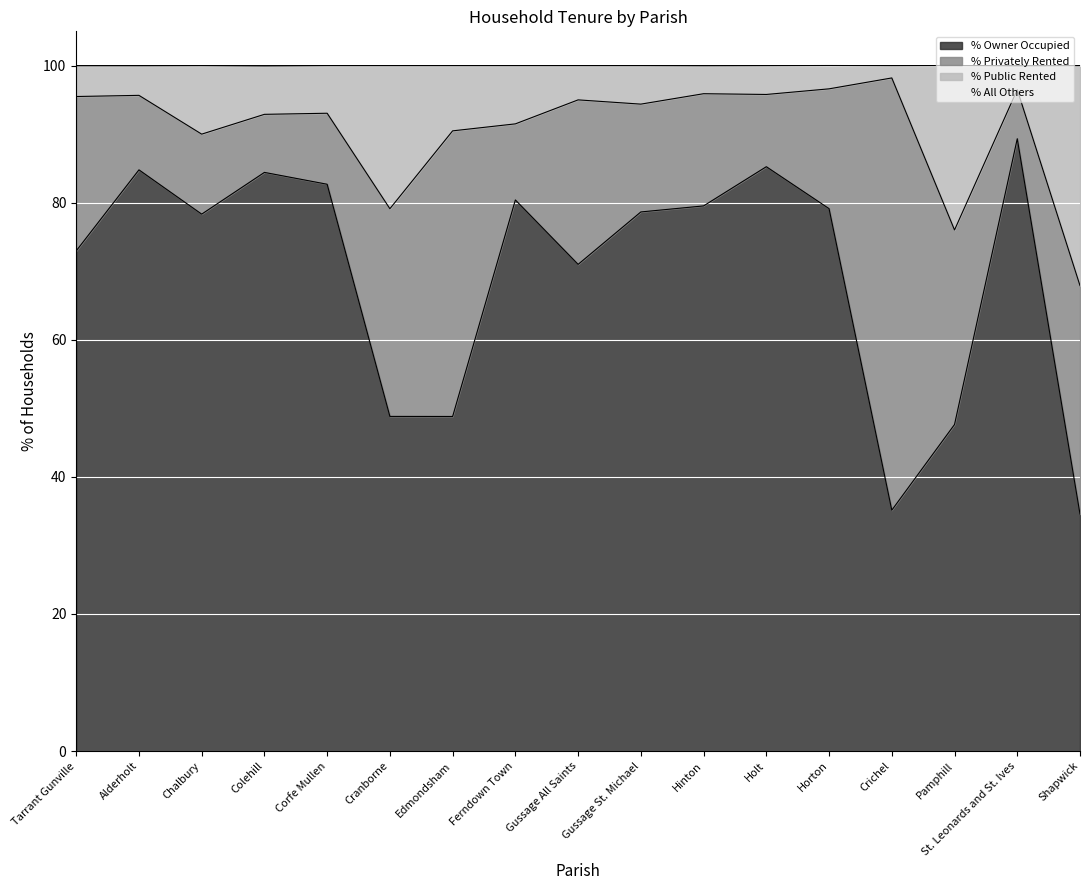

What is the lowest value of the % Owner Occupied series?

34.6